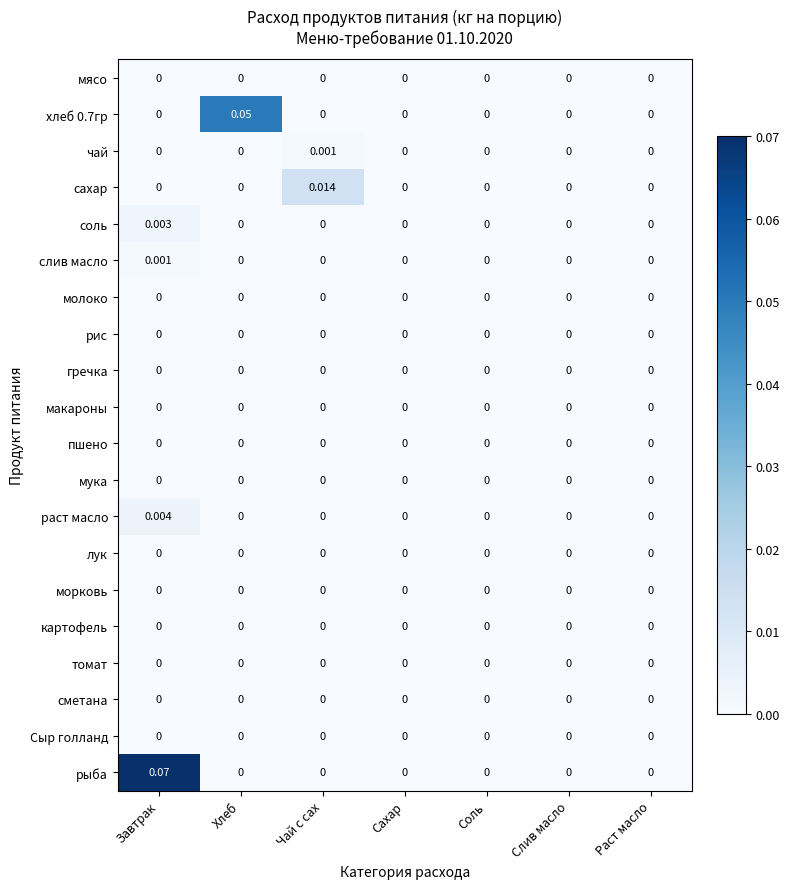

Between Завтрак and Сахар, which series saw the biggest shift?

рыба